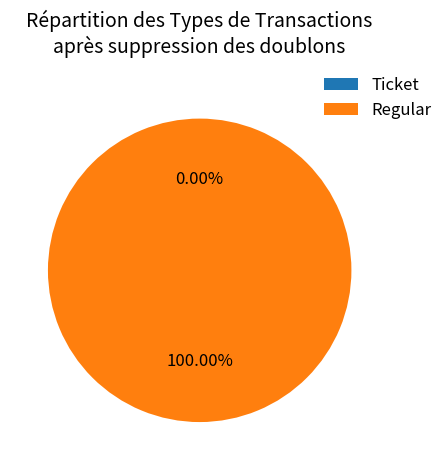

Does any single category account for the majority?

Yes